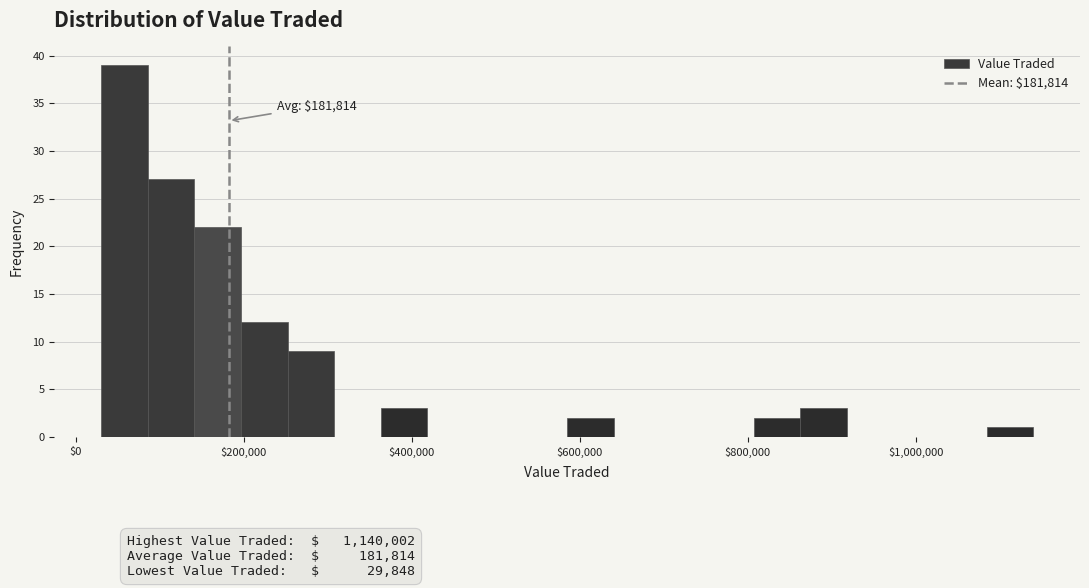

Read against the x-axis, roughly where is the centre of the tallest bar?

60000